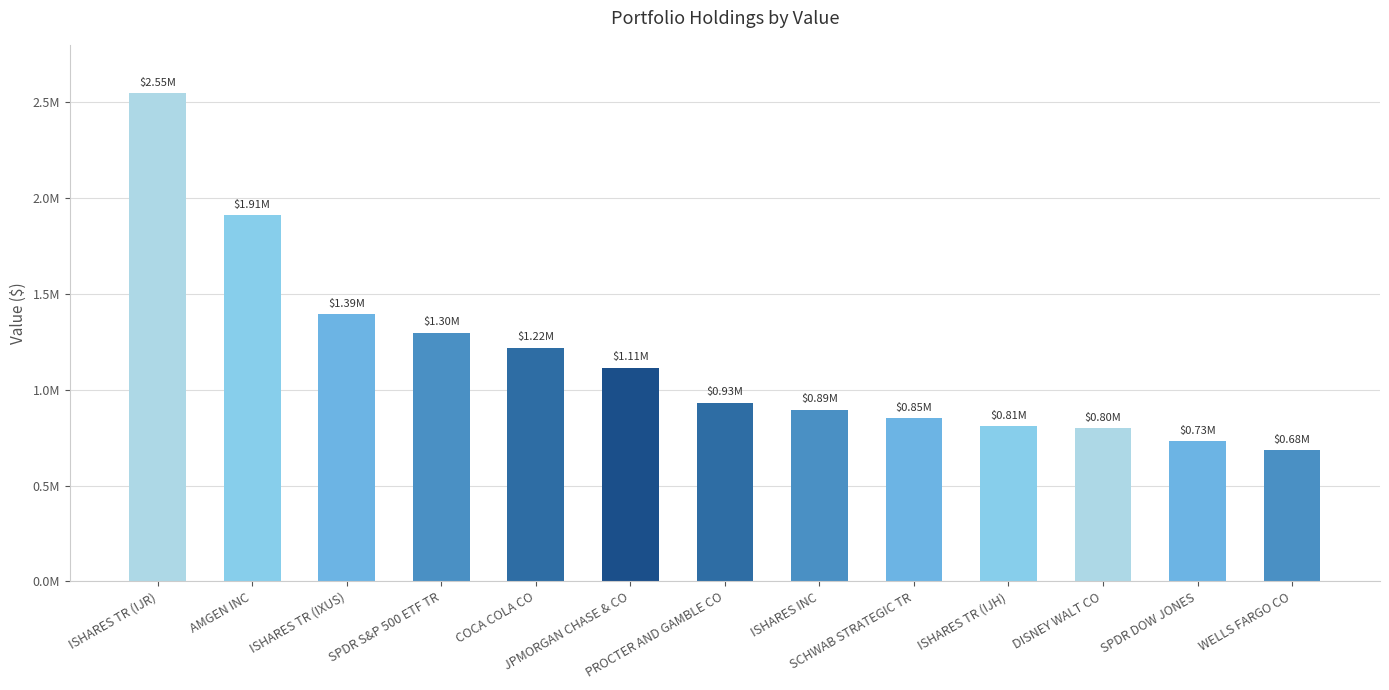

List the labels in order of value, largest first.

ISHARES TR (IJR), AMGEN INC, ISHARES TR (IXUS), SPDR S&P 500 ETF TR, COCA COLA CO, JPMORGAN CHASE & CO, PROCTER AND GAMBLE CO, ISHARES INC, SCHWAB STRATEGIC TR, ISHARES TR (IJH), DISNEY WALT CO, SPDR DOW JONES, WELLS FARGO CO